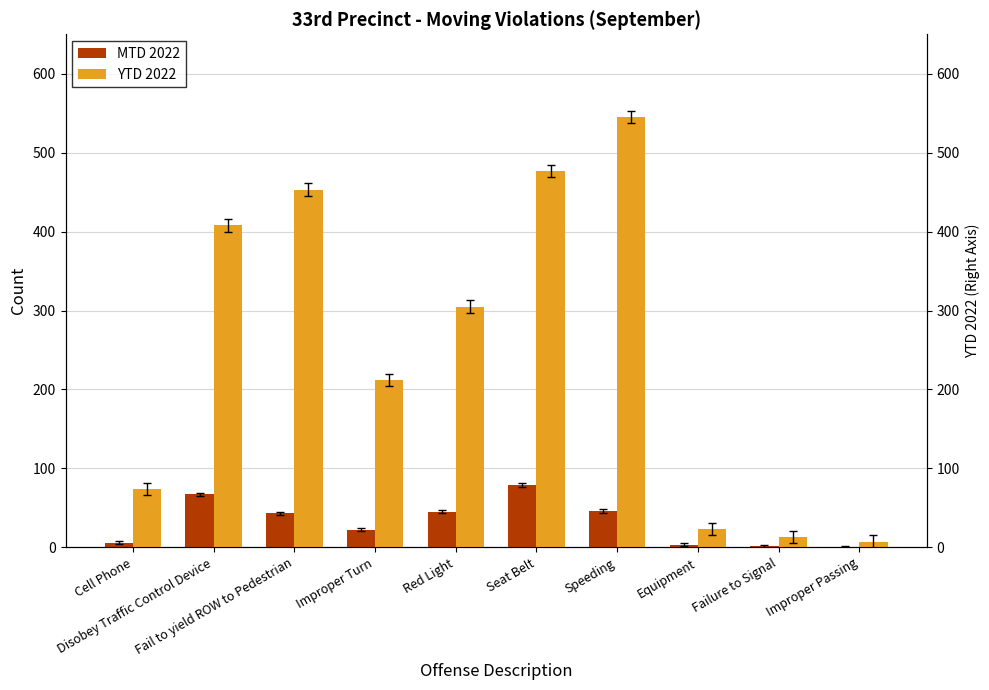

What is the label of the 6th bar from the right?

Red Light